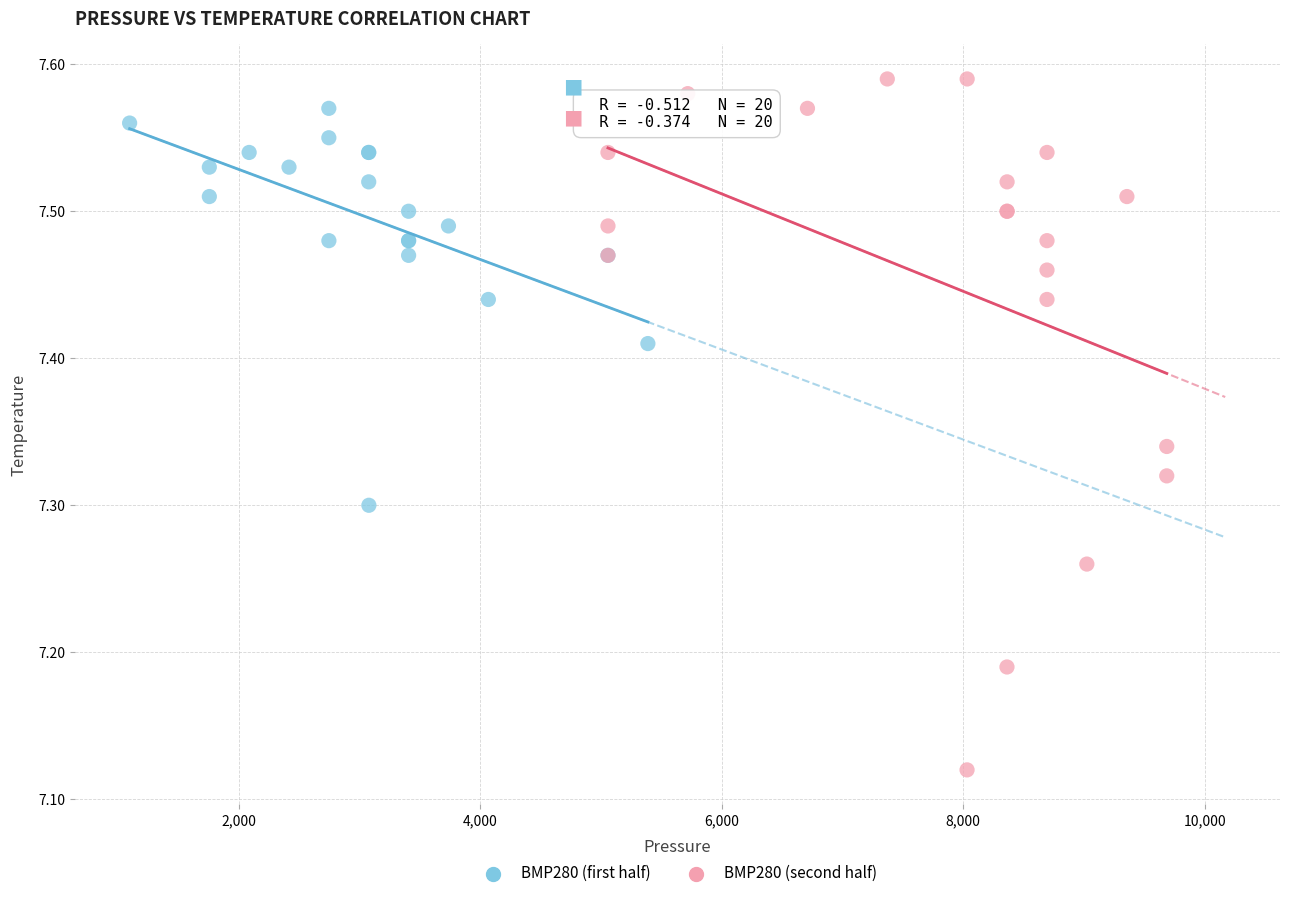

Which series contains the lowest Y value?

BMP280 (second half)